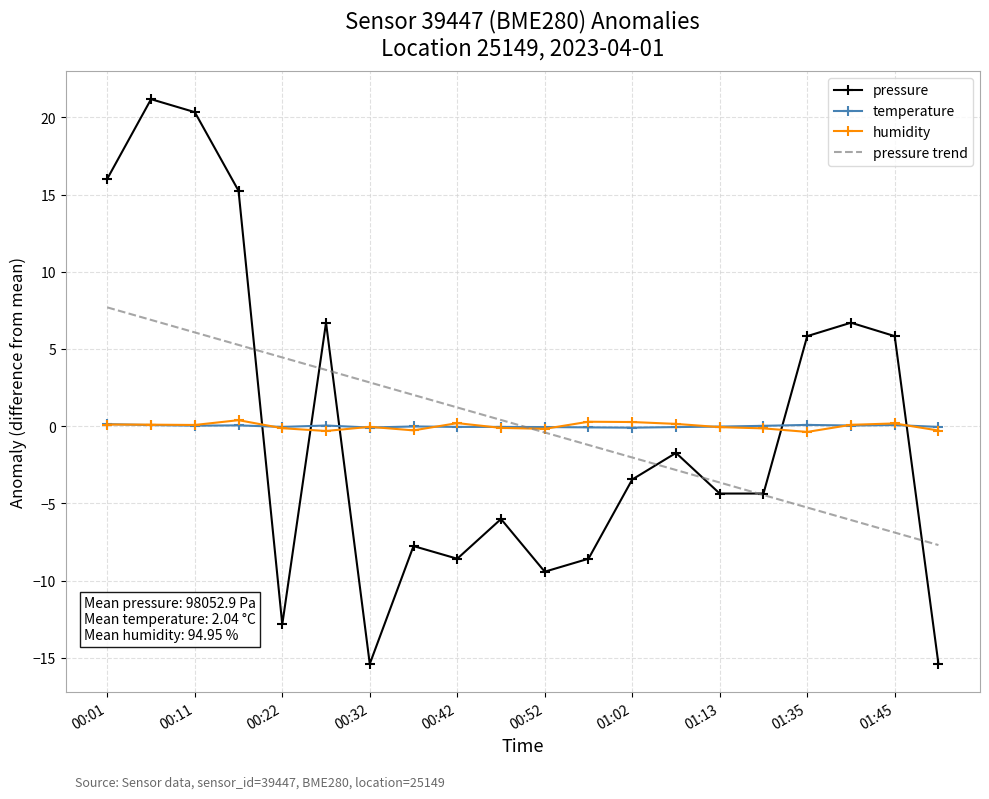

True or false: pressure and humidity cross at least once.

True